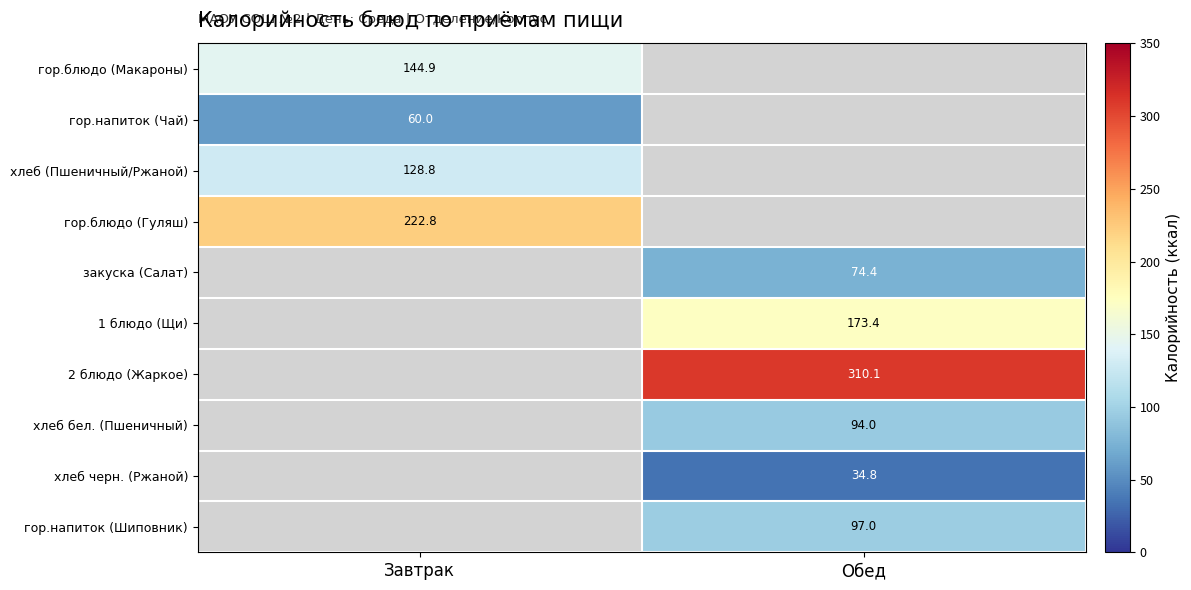

The value of хлеб бел. (Пшеничный) at Обед is 19.9. True or false?

False